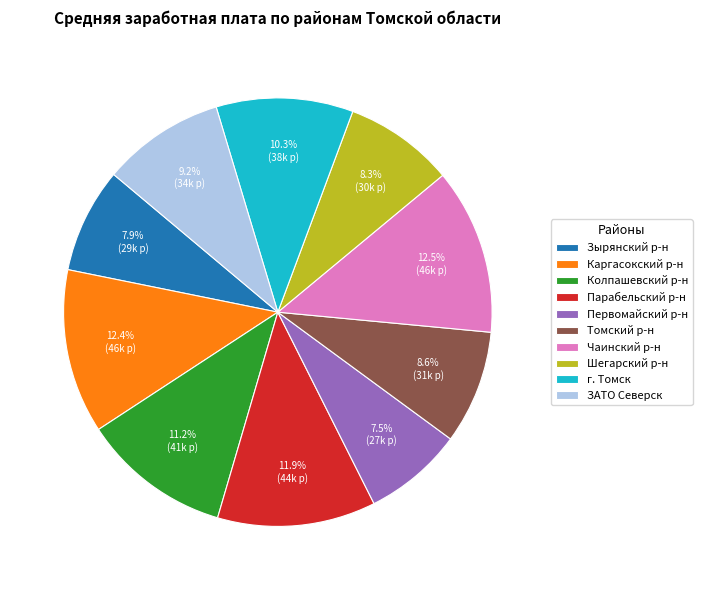

Is there any slice that represents more than half of the pie?

No